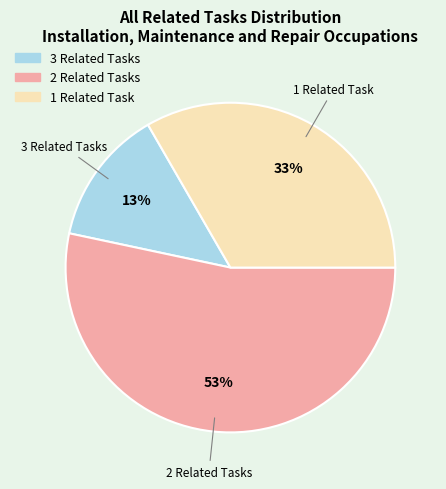

Is there a majority slice in this chart?

Yes